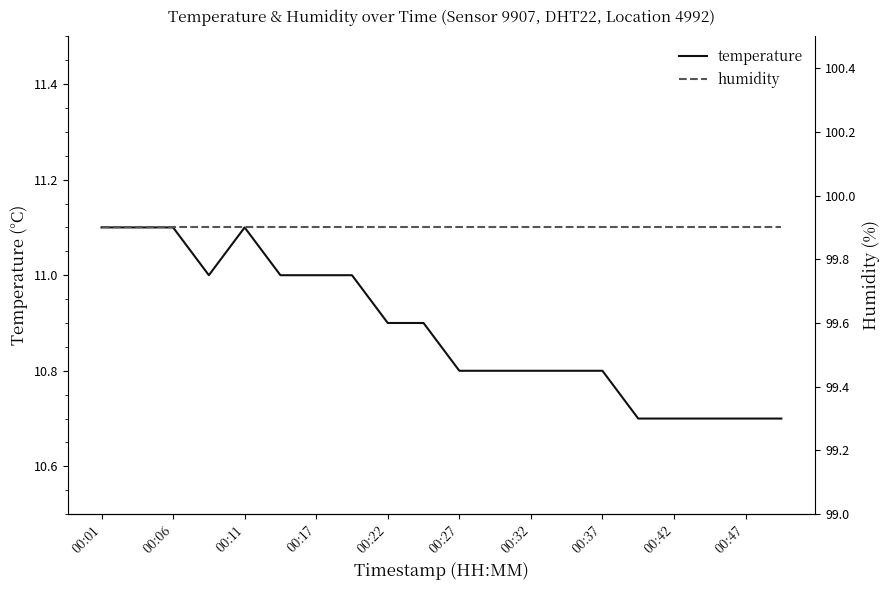

Does the chart display data point markers on the line(s)?

No